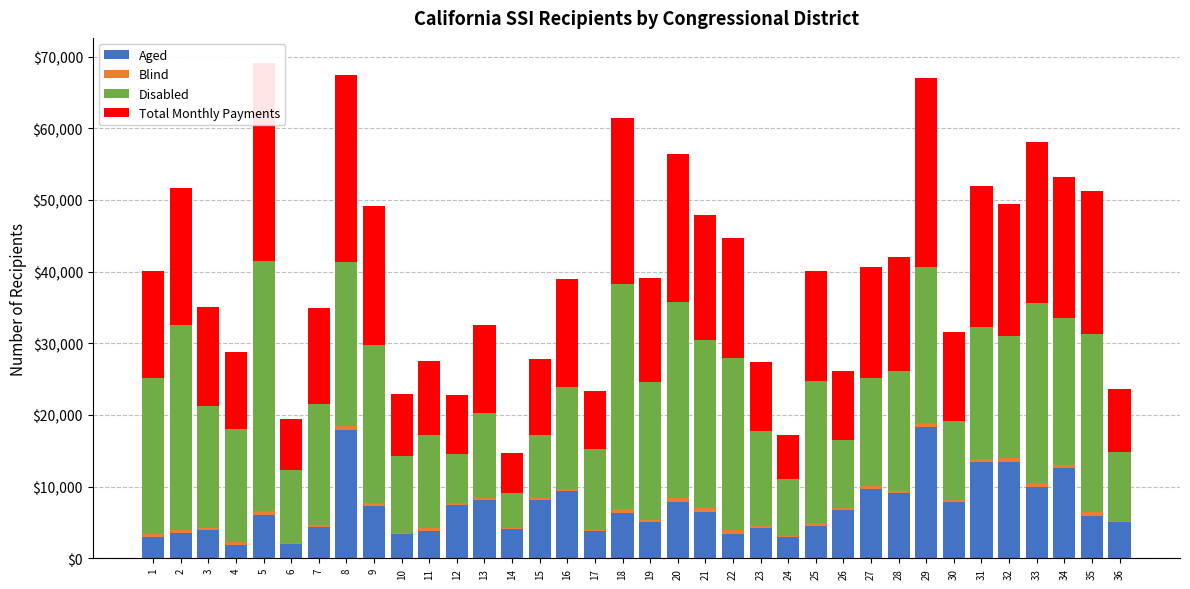

Between 22 and 29, which series saw the biggest shift?

Aged